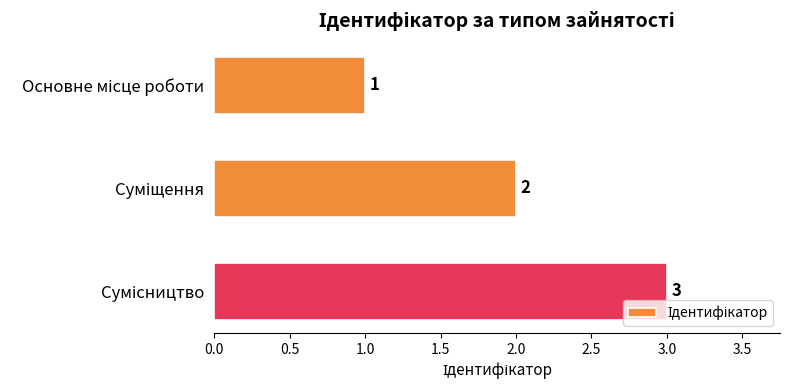

How many distinct data groups are displayed?

1